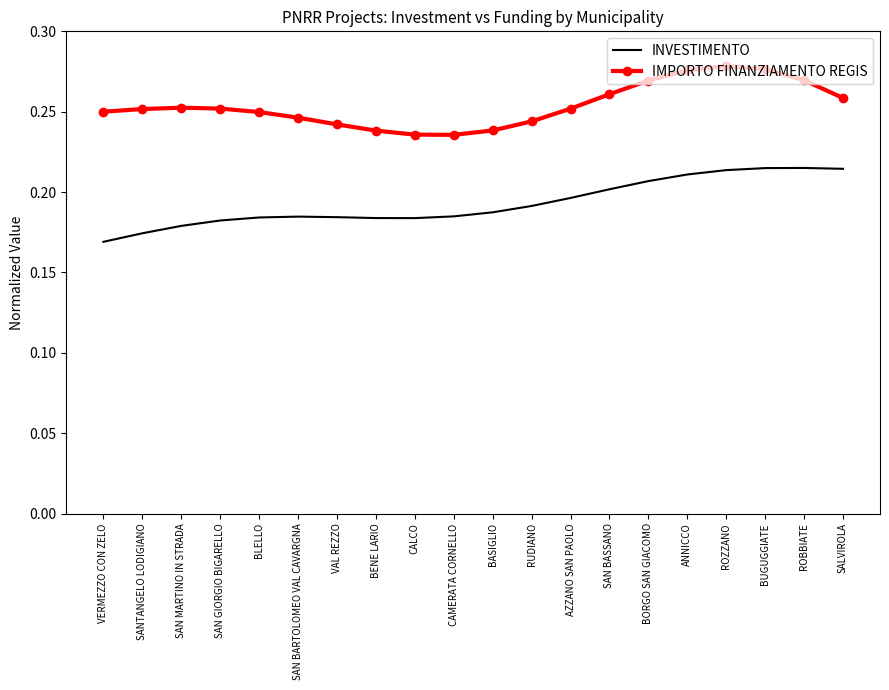

True or false: INVESTIMENTO and IMPORTO FINANZIAMENTO REGIS cross at least once.

False